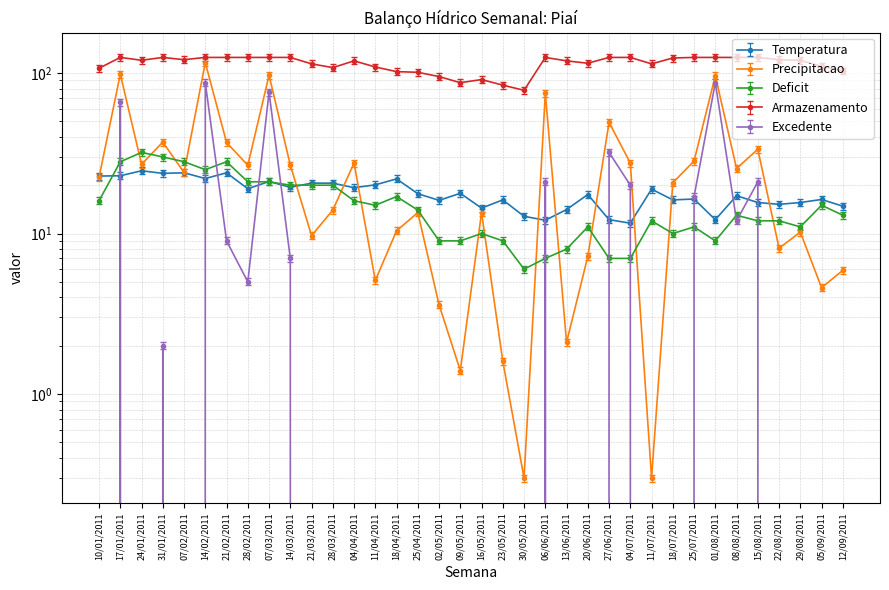

How many intersections are there between Excedente and Temperatura?

14